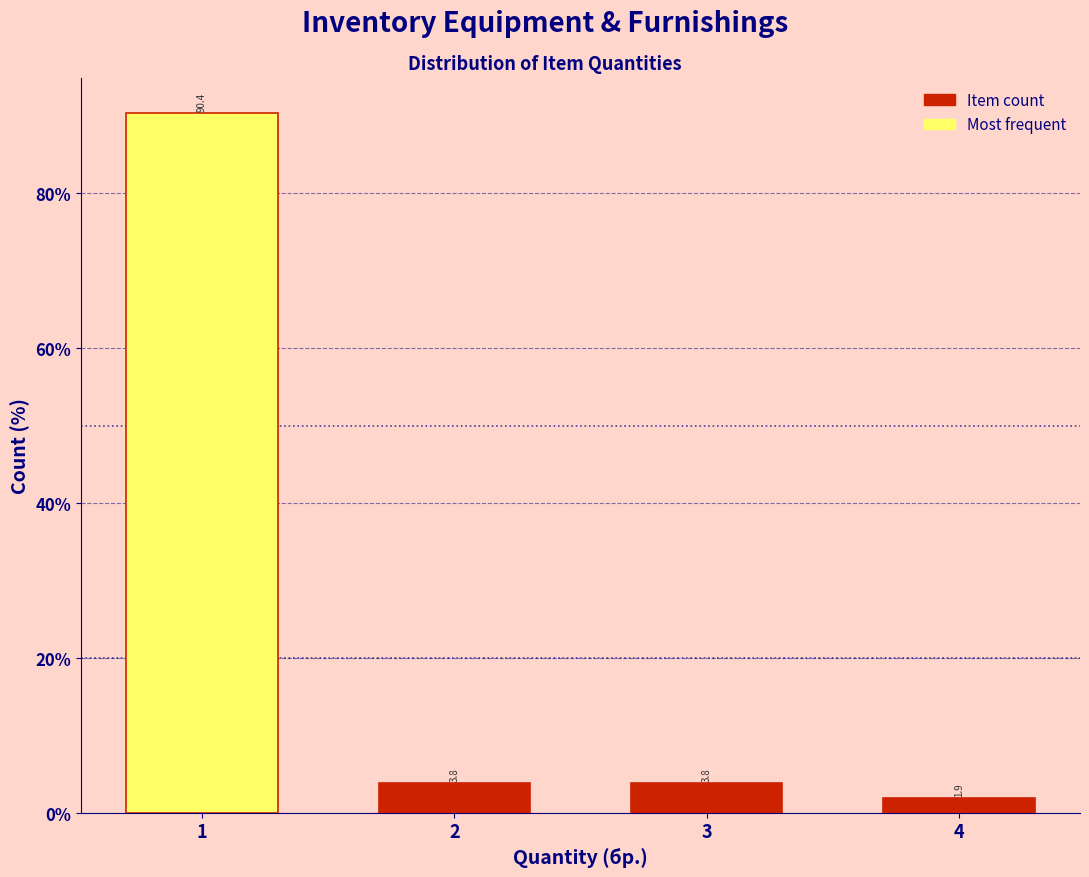

Reading left to right, transcribe all the data shown in this chart.

1=90.4	2=3.8	3=3.8	4=1.9